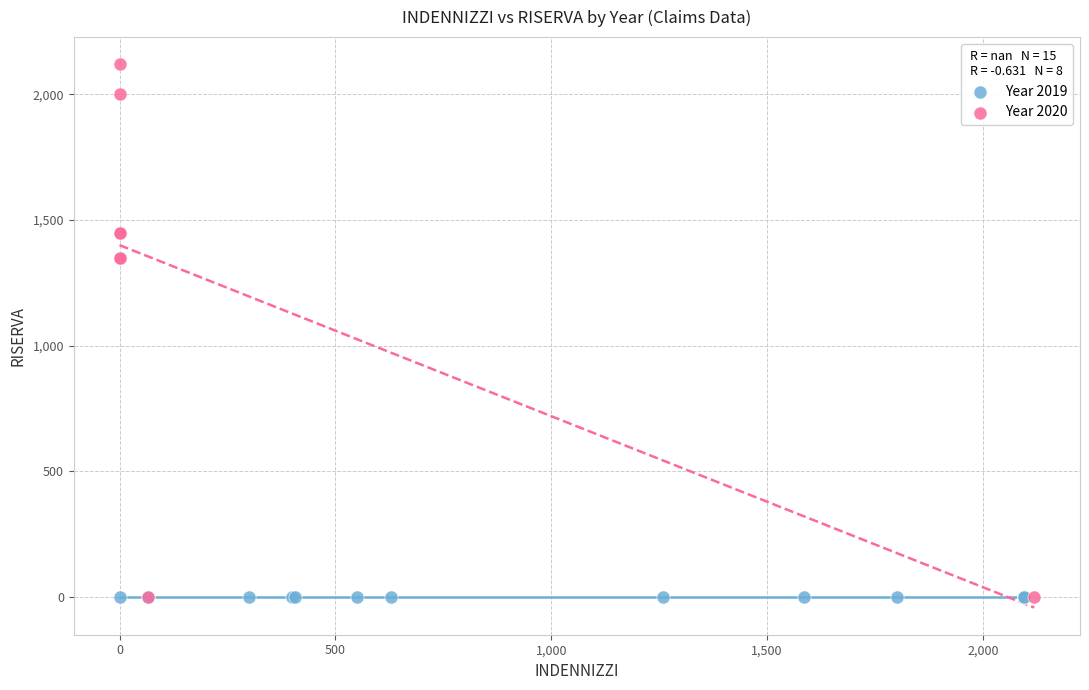

Which series contains the highest Y value?

Year 2020